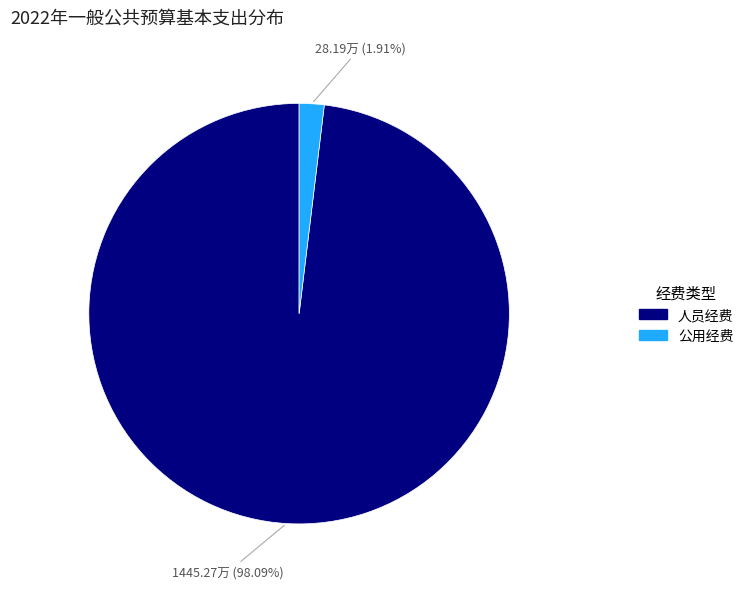

Is there any slice that represents more than half of the pie?

Yes